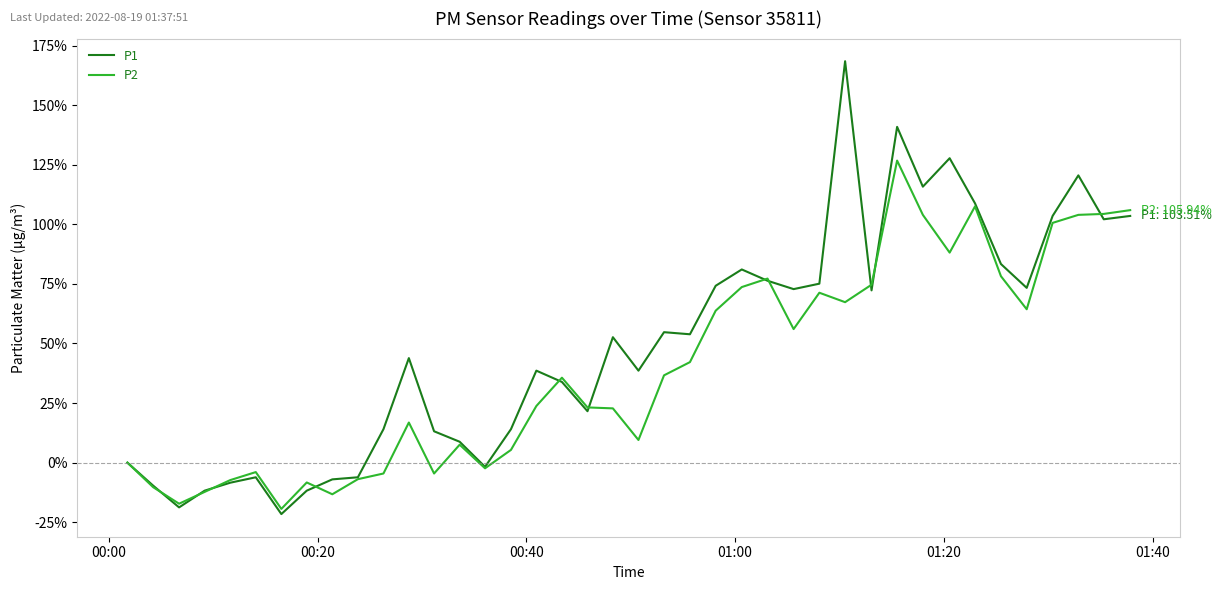

List the series in order of their overall mean, highest first.

P1, P2